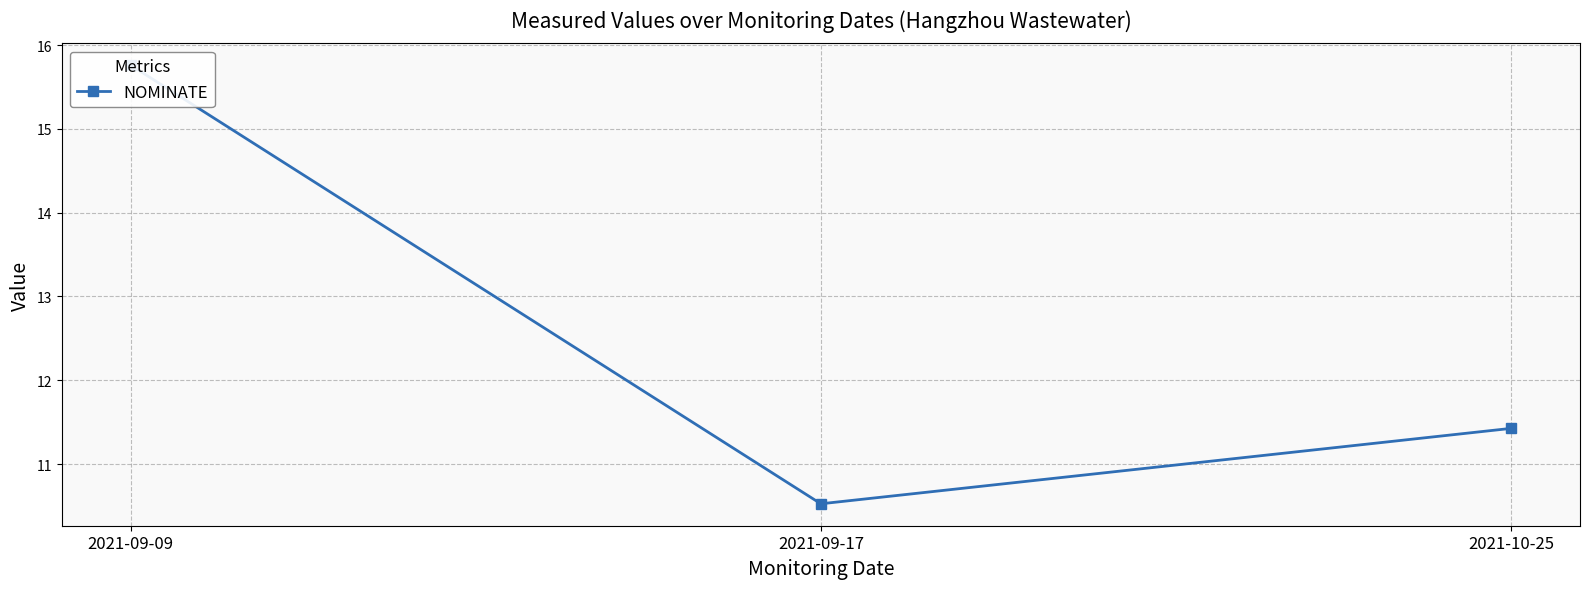

List the labels in order of value, largest first.

2021-09-09, 2021-10-25, 2021-09-17